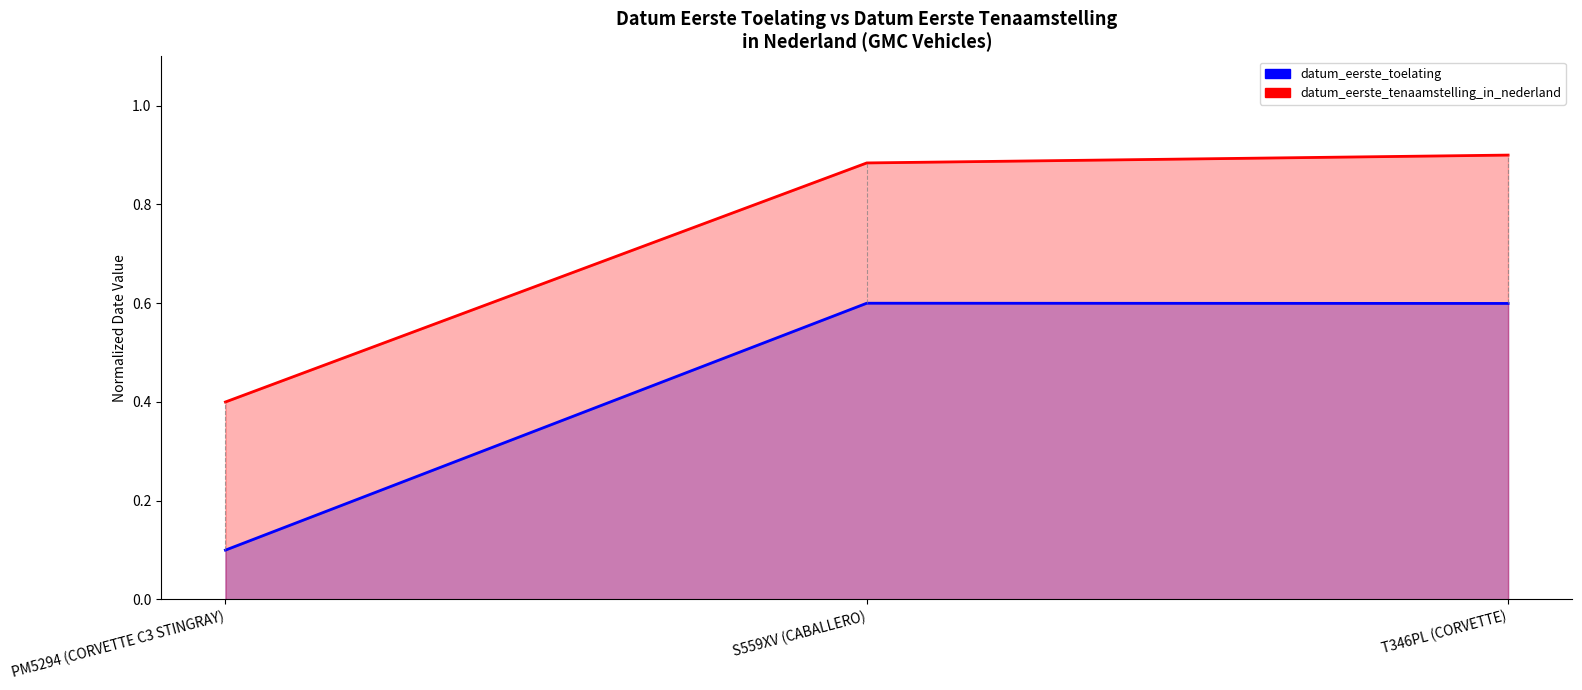

Which series changed the most between PM5294 (CORVETTE C3 STINGRAY) and S559XV (CABALLERO)?

datum_eerste_toelating